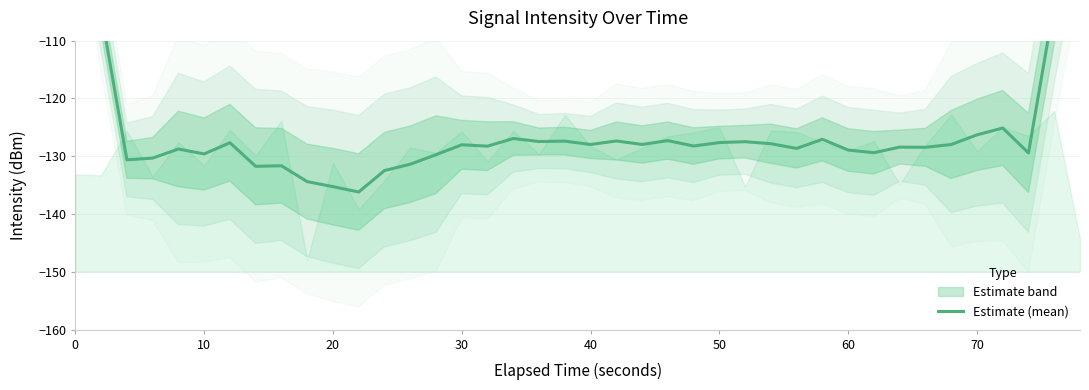

True or false: the data shows -47.7 at 20.

False